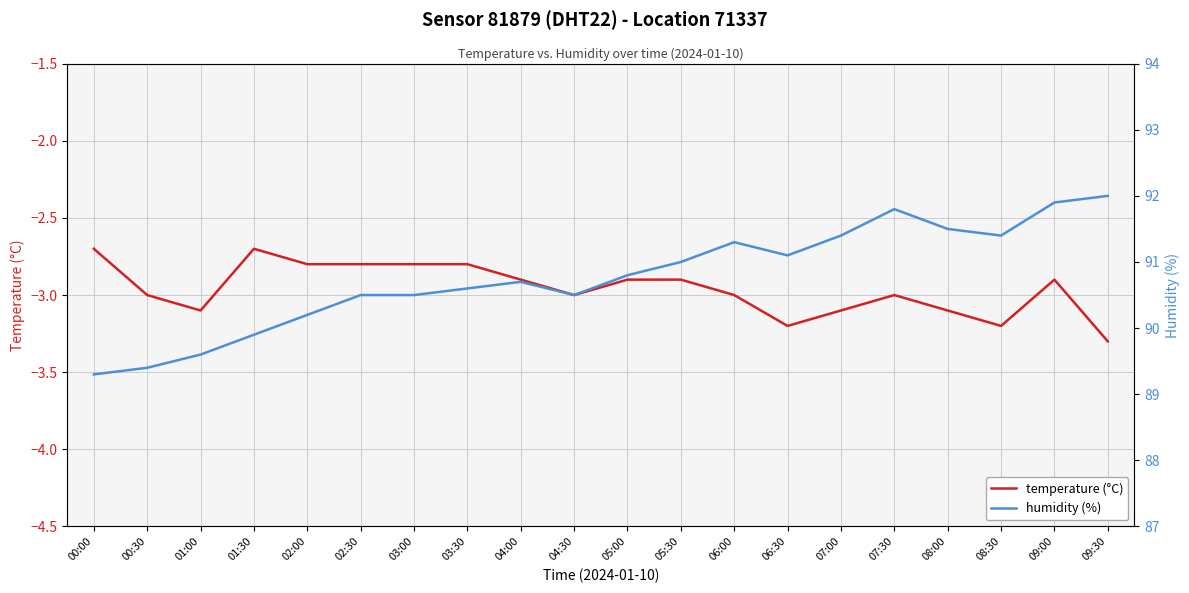

Reading left to right, what are all the values shown in this chart?

temperature (°C): 00:00=-2.7	00:30=-3.0	01:00=-3.1	01:30=-2.7	02:00=-2.8	02:30=-2.8	03:00=-2.8	03:30=-2.8	04:00=-2.9	04:30=-3.0	05:00=-2.9	05:30=-2.9	06:00=-3.0	06:30=-3.2	07:00=-3.1	07:30=-3.0	08:00=-3.1	08:30=-3.2	09:00=-2.9	09:30=-3.3
humidity (%): 00:00=89.3	00:30=89.4	01:00=89.6	01:30=89.9	02:00=90.2	02:30=90.5	03:00=90.5	03:30=90.6	04:00=90.7	04:30=90.5	05:00=90.8	05:30=91.0	06:00=91.3	06:30=91.1	07:00=91.4	07:30=91.8	08:00=91.5	08:30=91.4	09:00=91.9	09:30=92.0